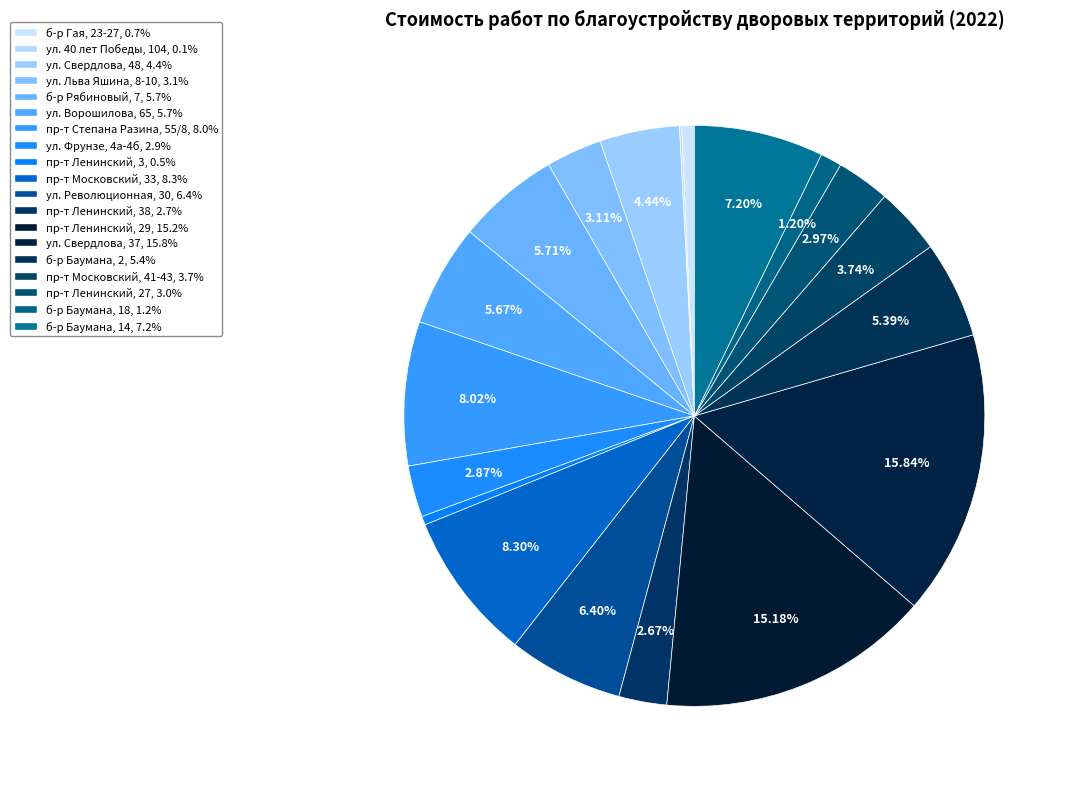

Does any single category account for the majority?

No